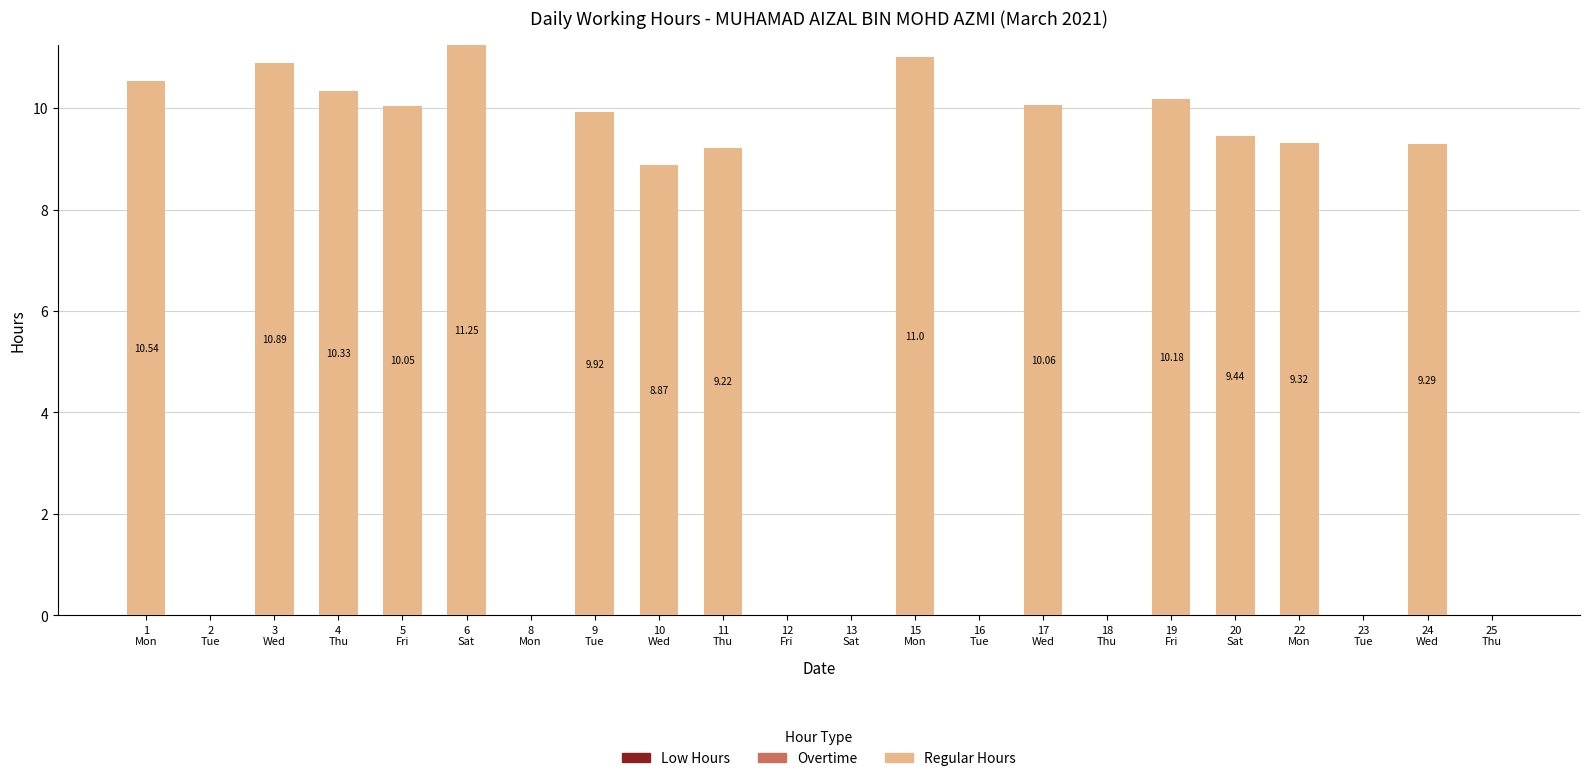

What is the sum of all values?

140.4